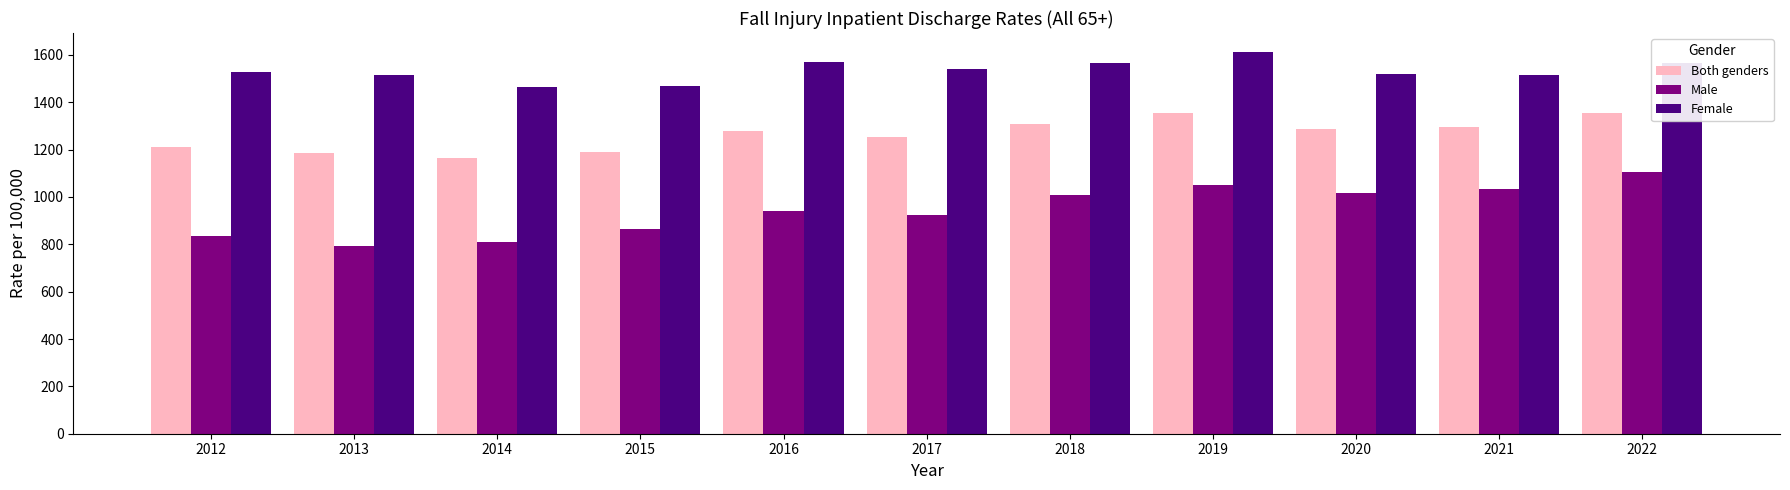

What is the greatest value displayed?

1611.7